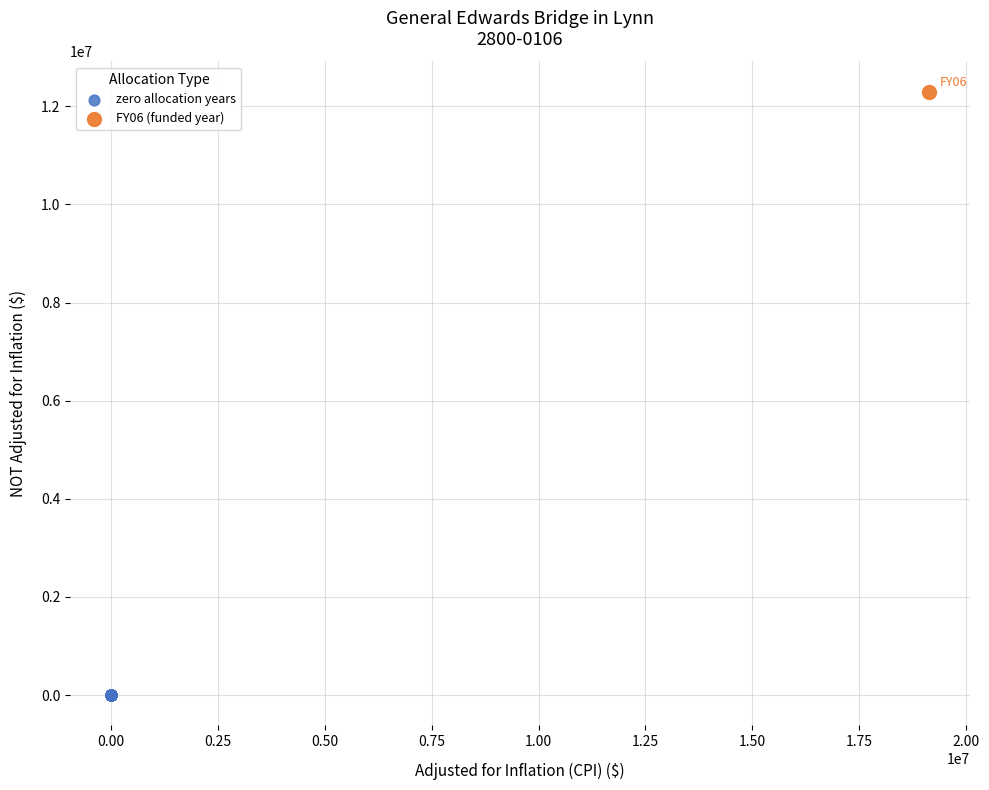

What are all the series names shown in the legend?

zero allocation years, FY06 (funded year)